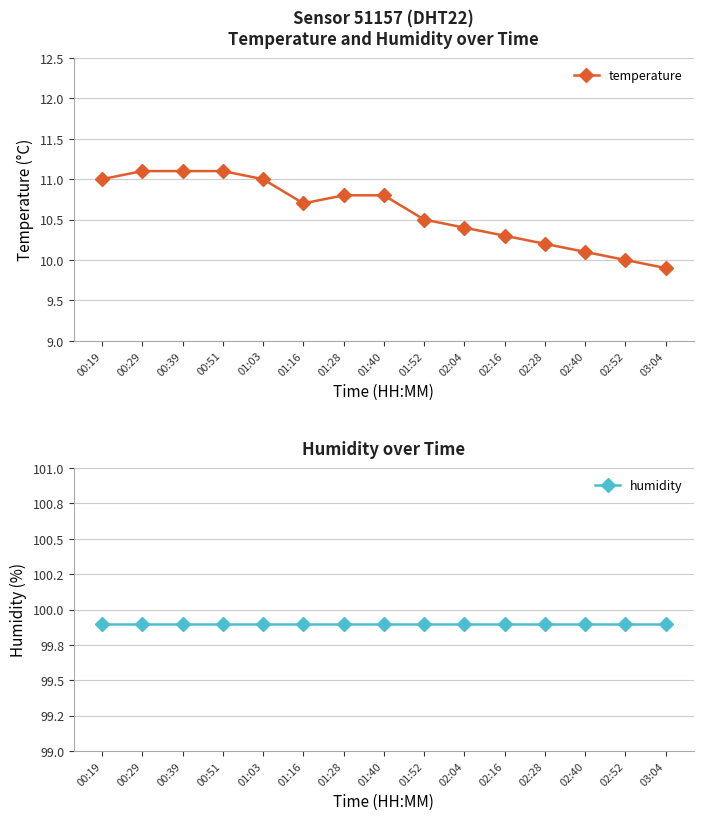

Rank the series by their average value, from highest to lowest.

humidity, temperature